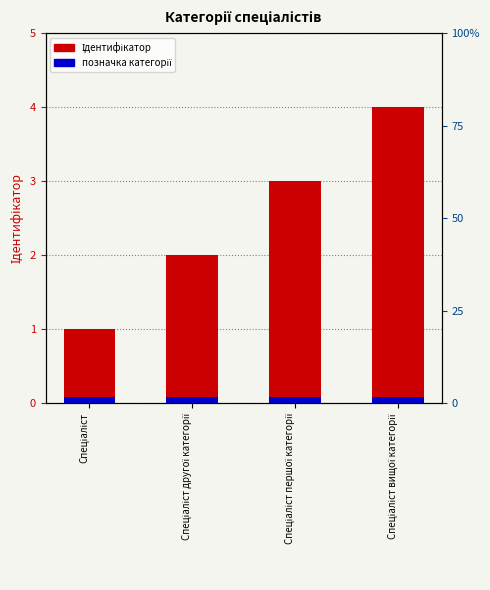

What is the difference between the values at Спеціаліст вищої категорії and Спеціаліст другої категорії?

2